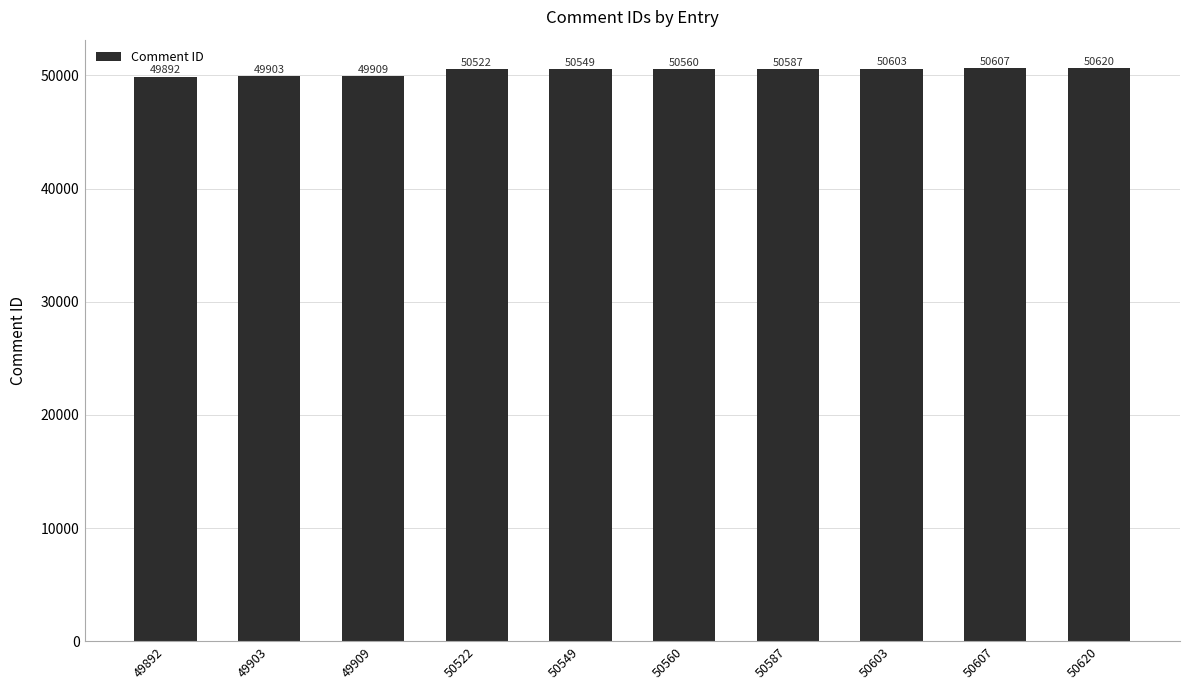

True or false: the data shows 50522 at 50522.

True